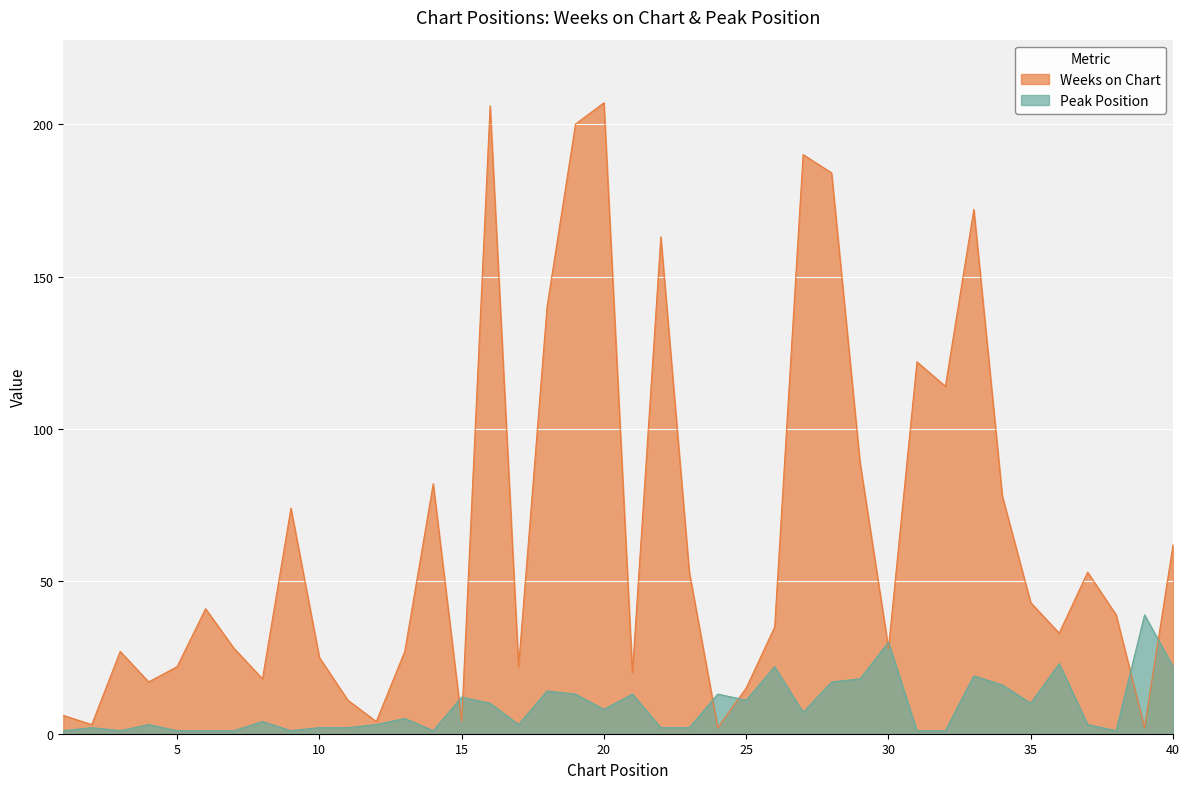

Which category has the highest value across all series?

20